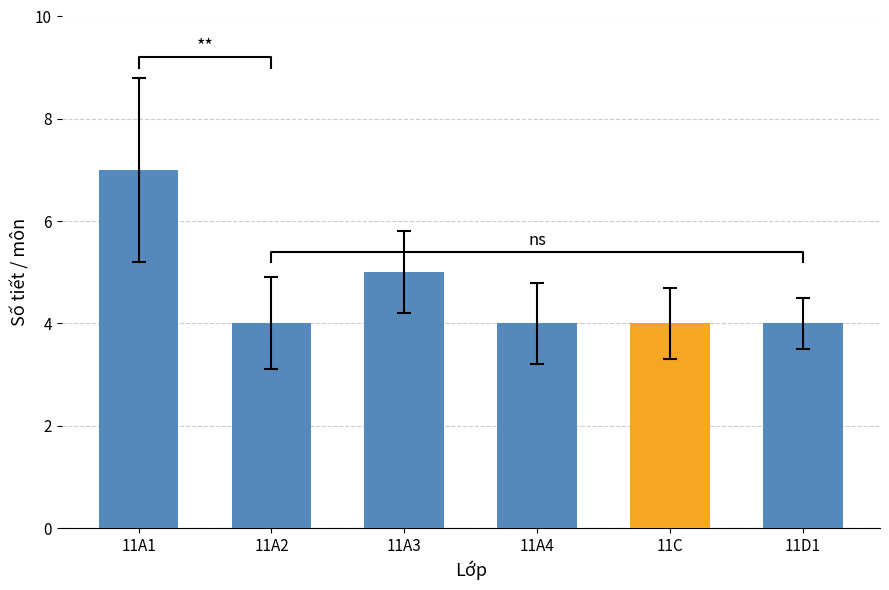

Approximately how many times larger is the value at 11A1 compared to 11A4?

1.8